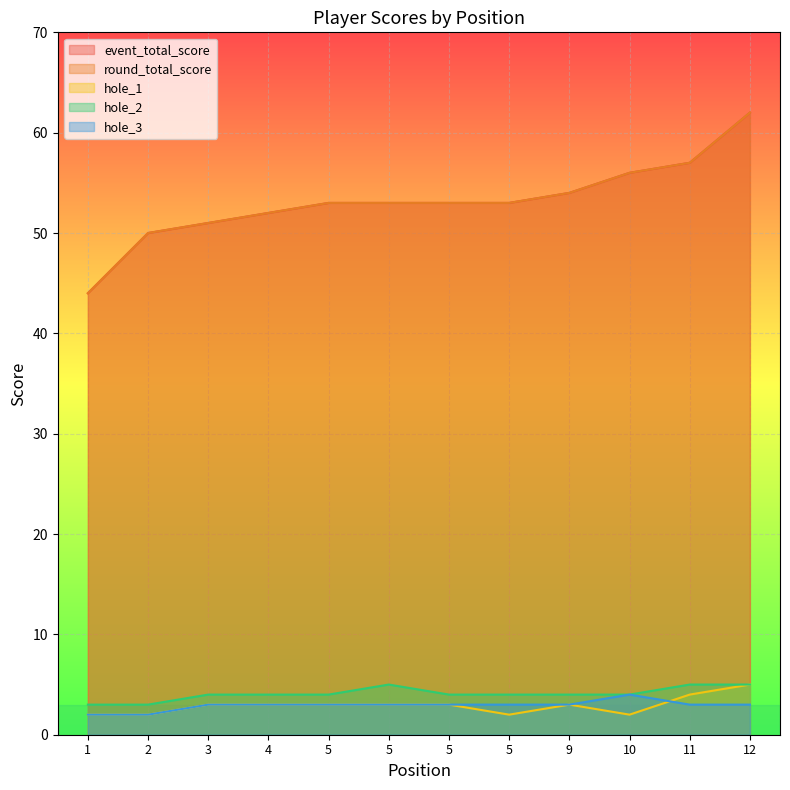

The value of hole_1 at 5 is 1. True or false?

False